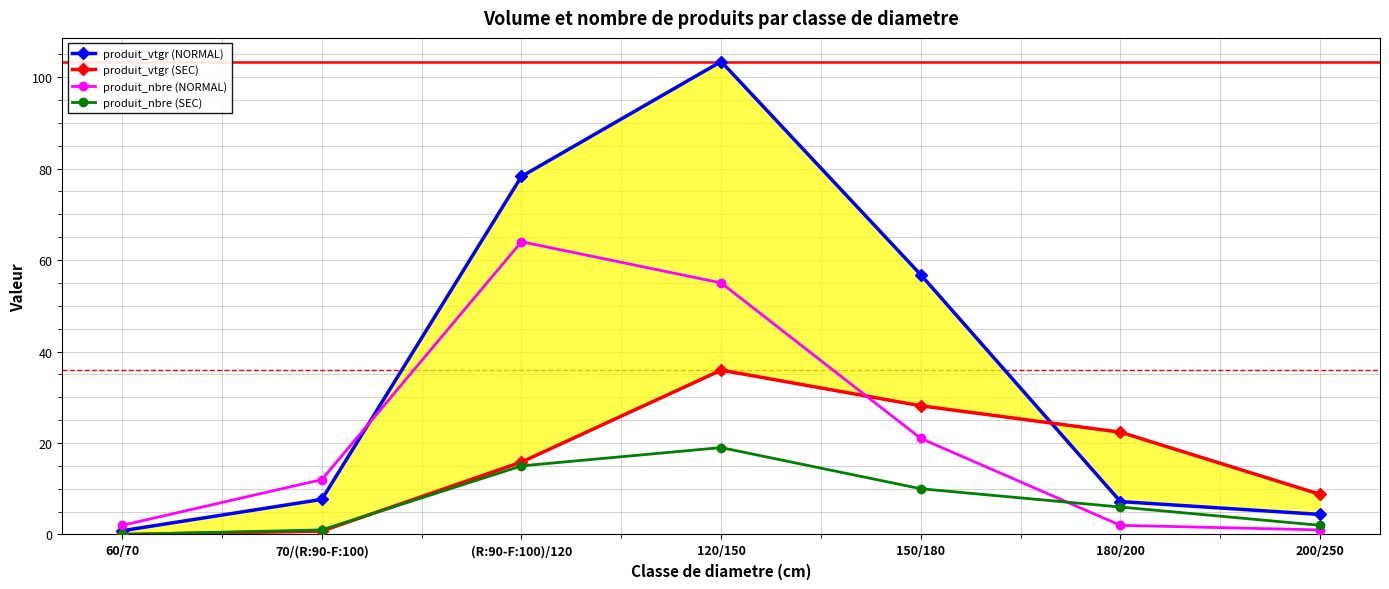

Which series has the largest range (max minus min)?

produit_vtgr (NORMAL)